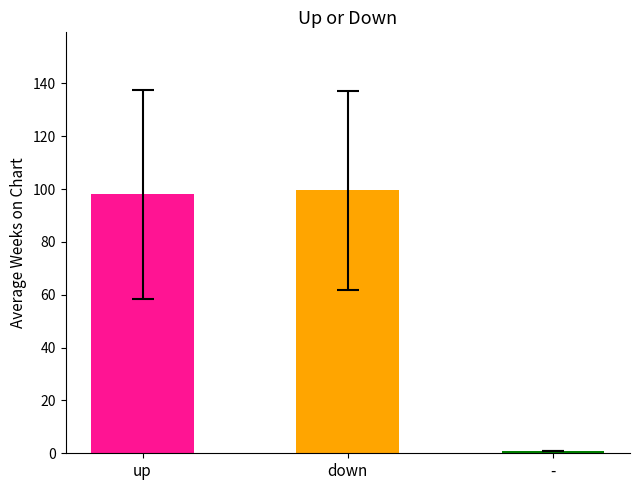

Are the bars grouped side by side (vs. stacked)?

Yes